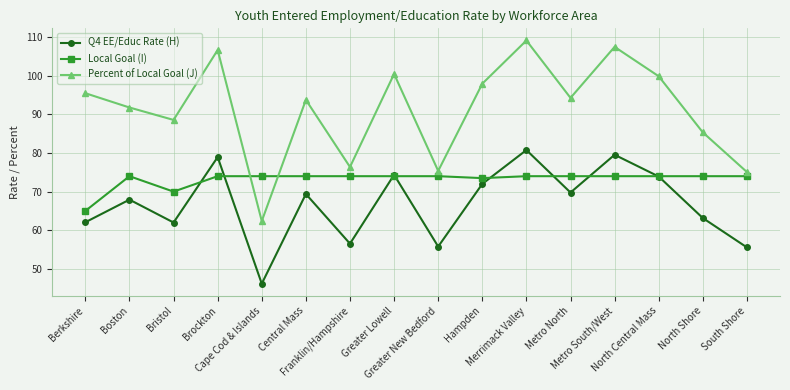

Count the number of data series in this chart.

3